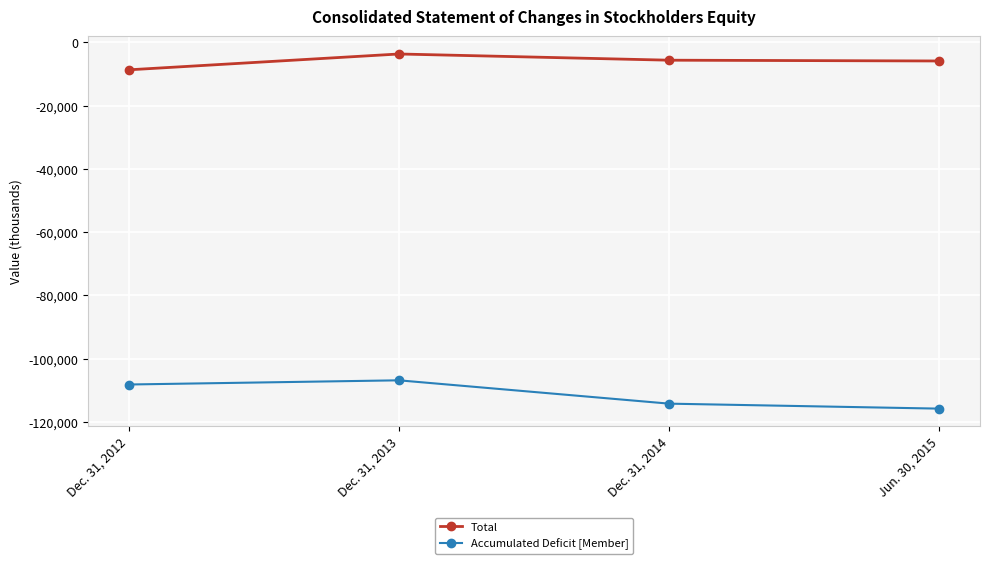

Is the value of Accumulated Deficit [Member] at Dec. 31, 2013 greater than the value of Total at Dec. 31, 2014?

No